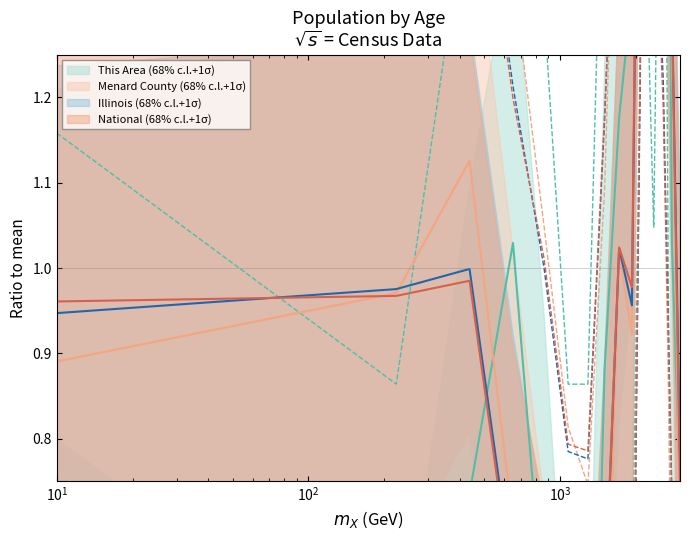

Which series has the largest range (max minus min)?

This Area